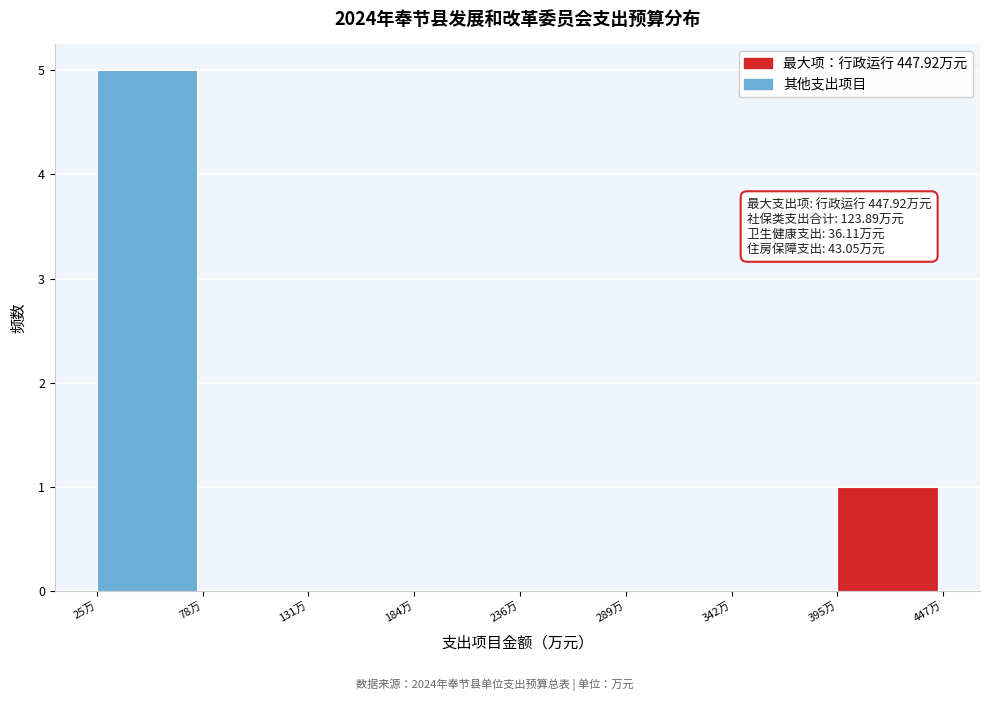

Over which range of the x-axis is the bar tallest?

30 to 80